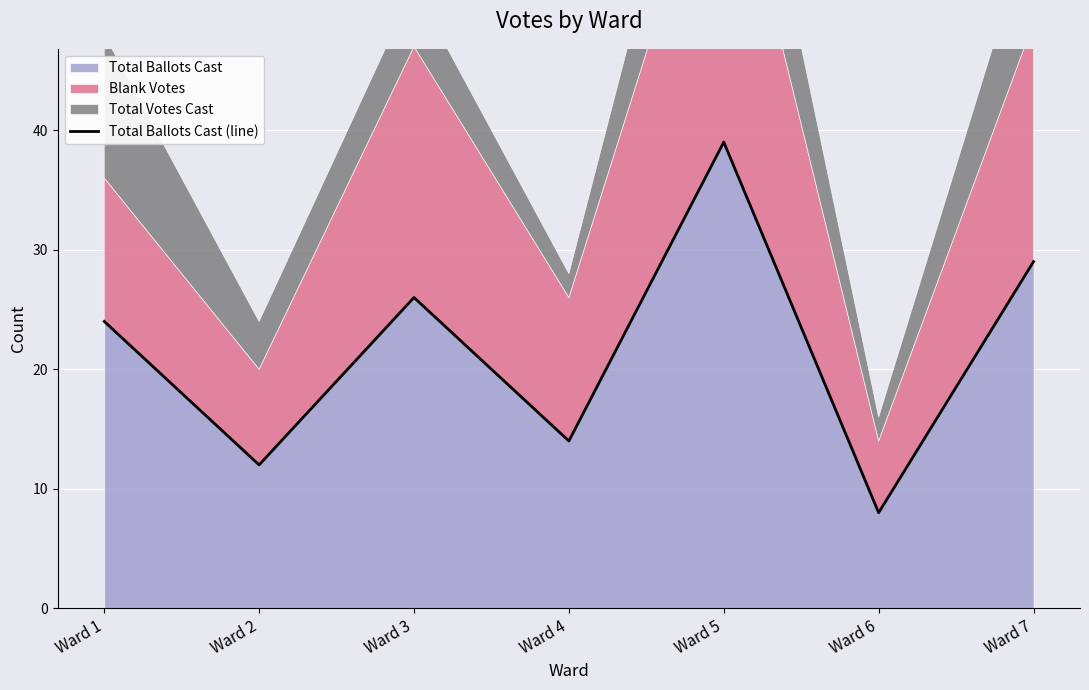

List the labels in order of value, smallest first.

Ward 6, Ward 2, Ward 4, Ward 1, Ward 3, Ward 7, Ward 5